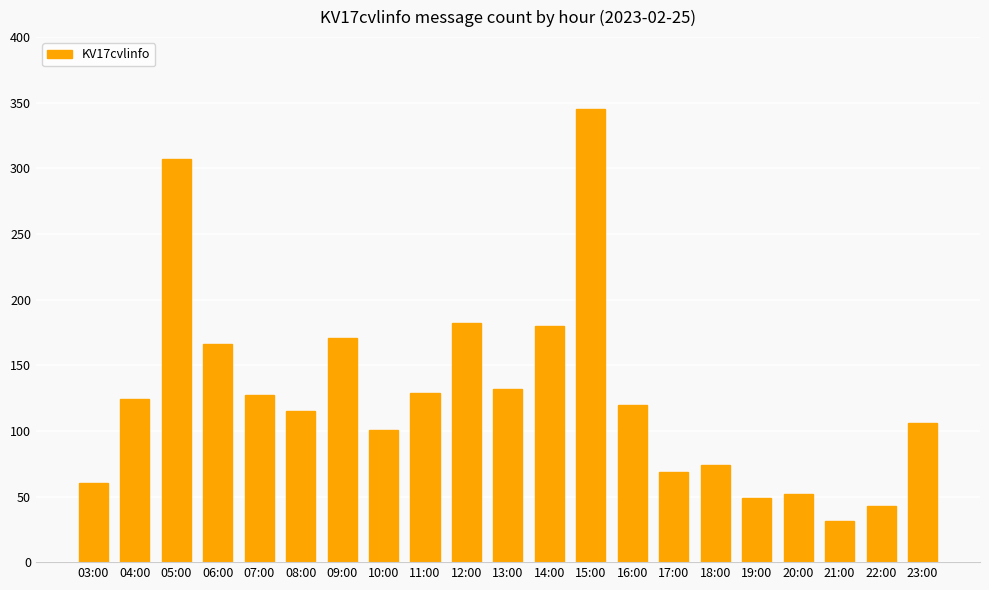

True or false: the data shows 76 at 19:00.

False